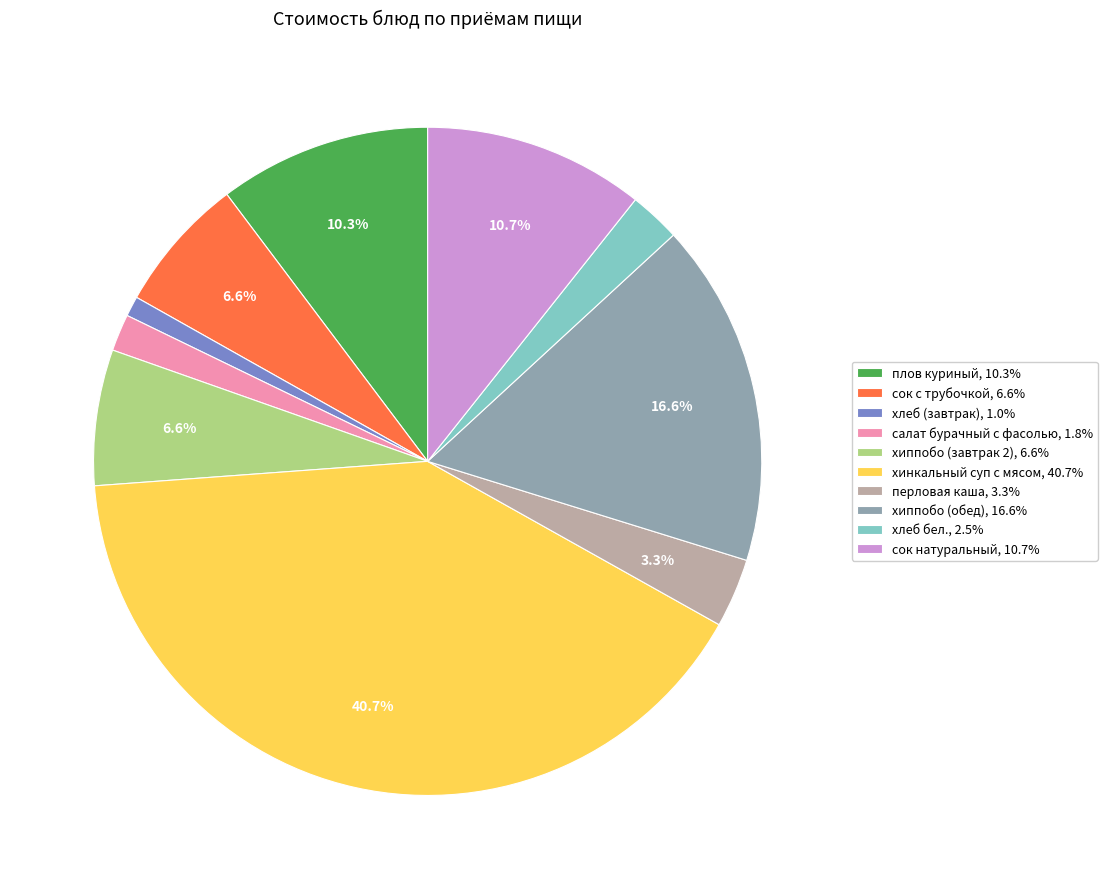

How many slices are in this pie chart?

10